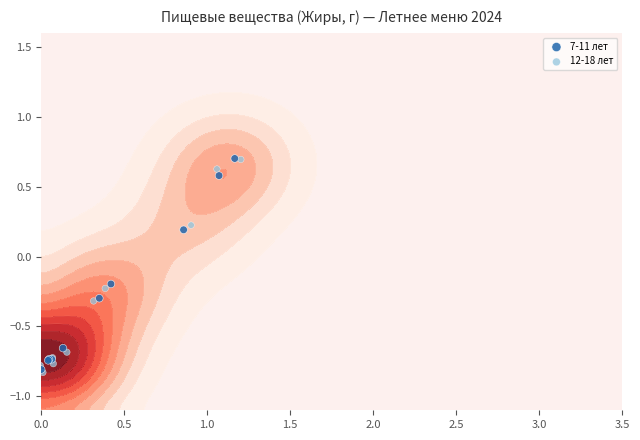

What is the smallest value displayed?

-0.8